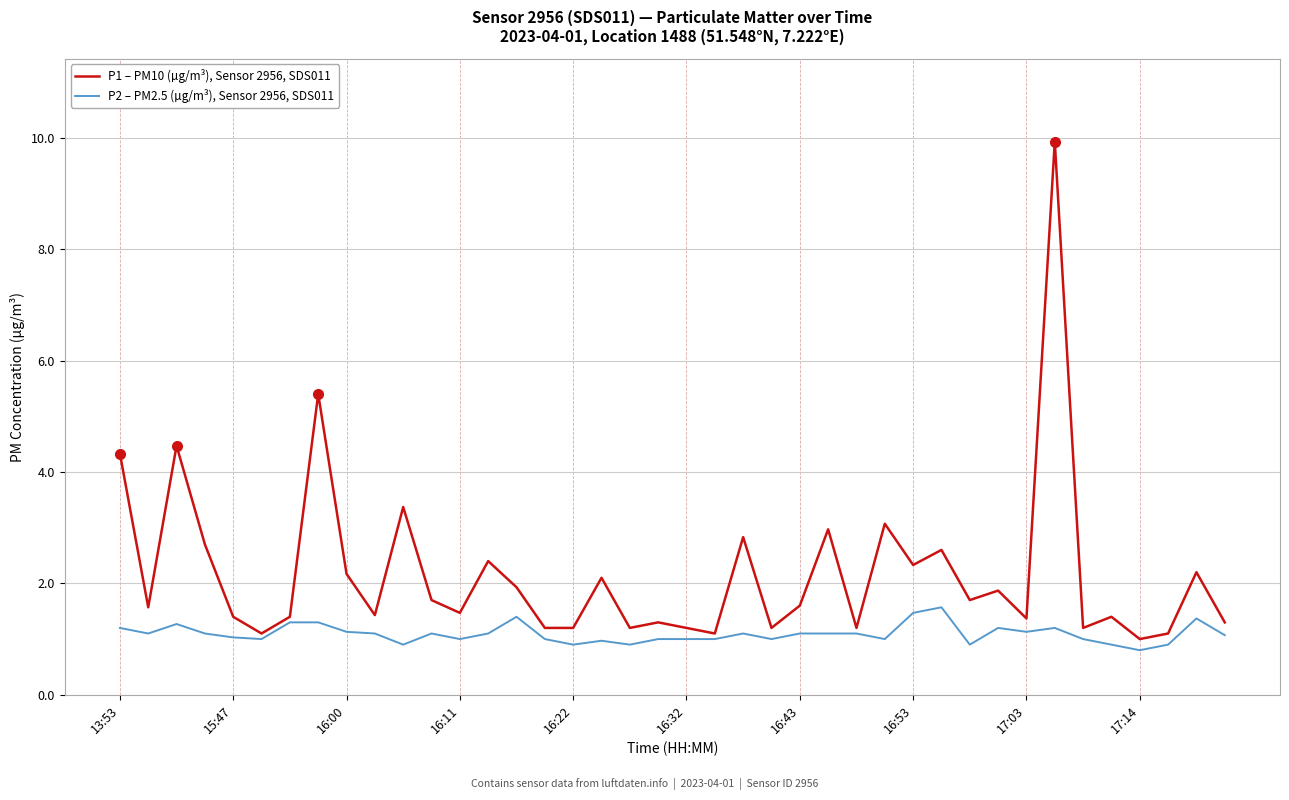

Does the chart have visible grid lines?

Yes